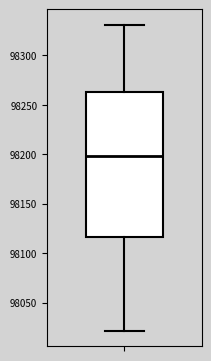

Where is the upper edge of the box on the y-axis? The values are not printed on the chart, so give them approximately, as read against the axis.

98265